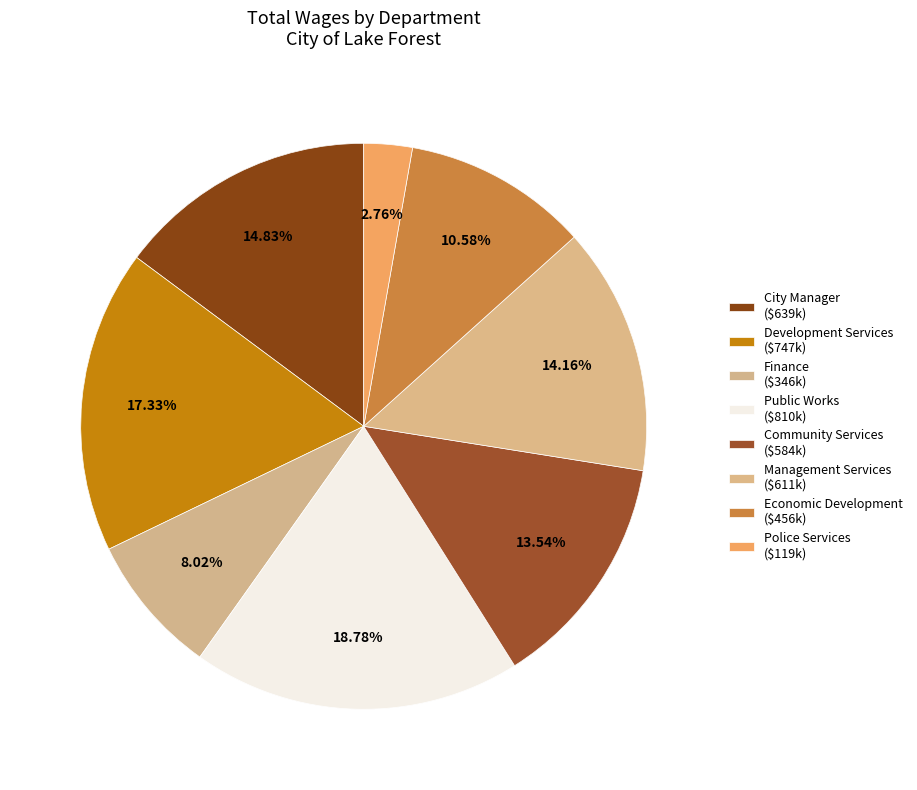

To the nearest percent, what is the difference between the largest and smallest slice percentages?

12%